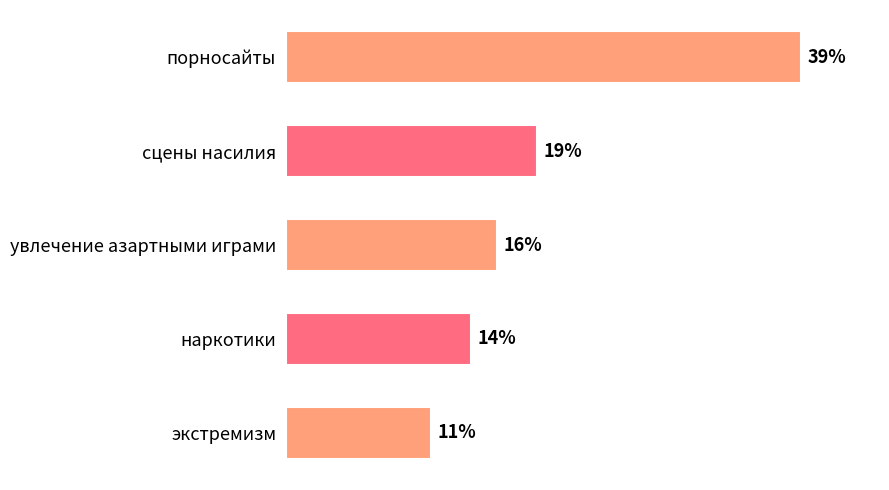

Which category has the highest value across all series?

порносайты